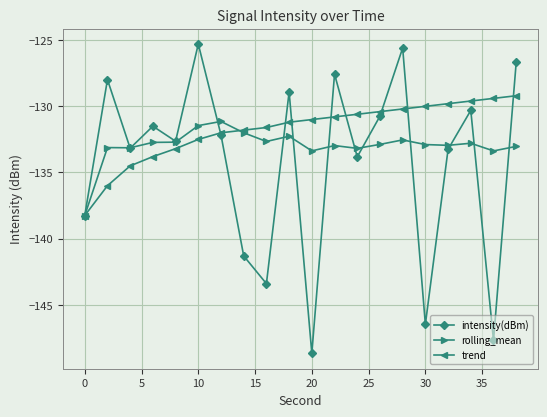

Which series has the largest total across all categories?

trend